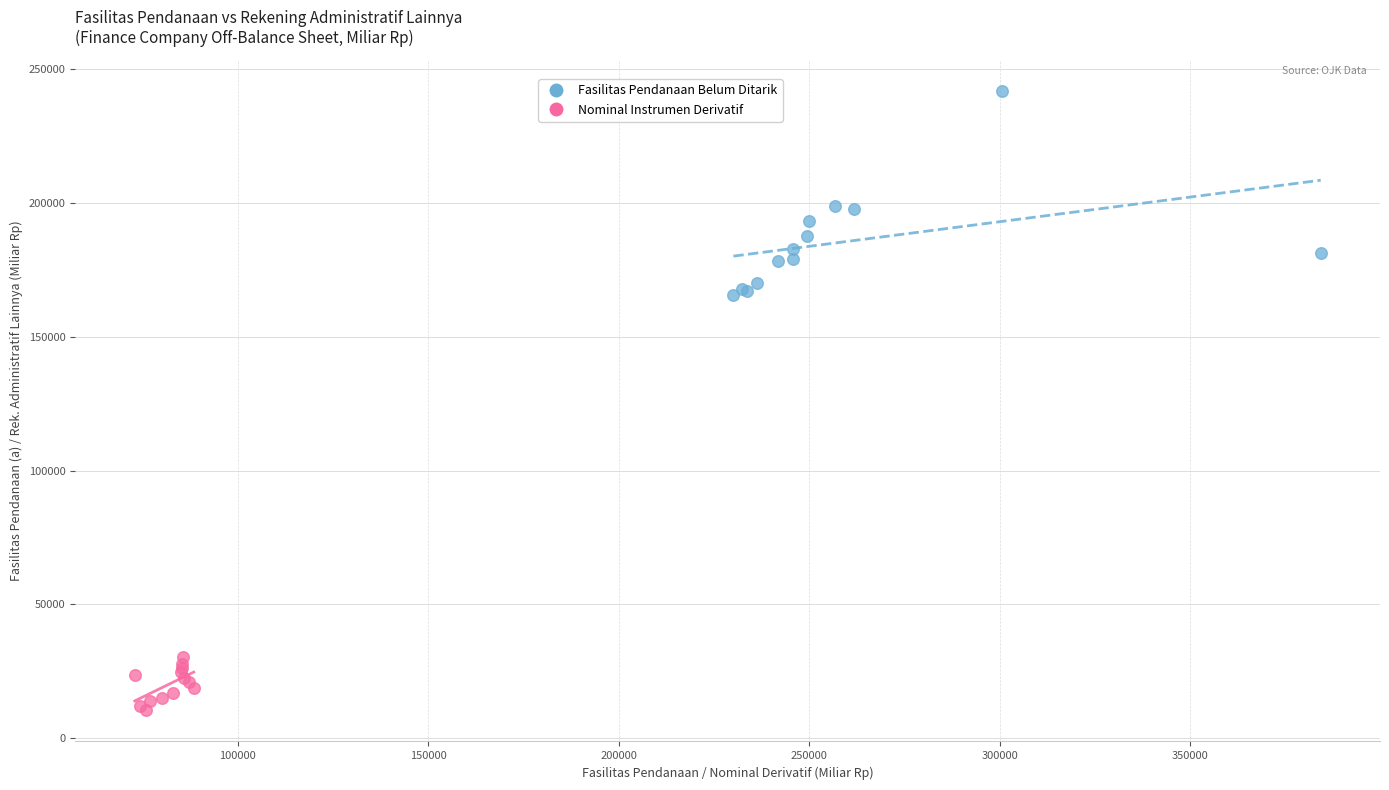

Which series reaches the maximum Y coordinate?

Fasilitas Pendanaan Belum Ditarik